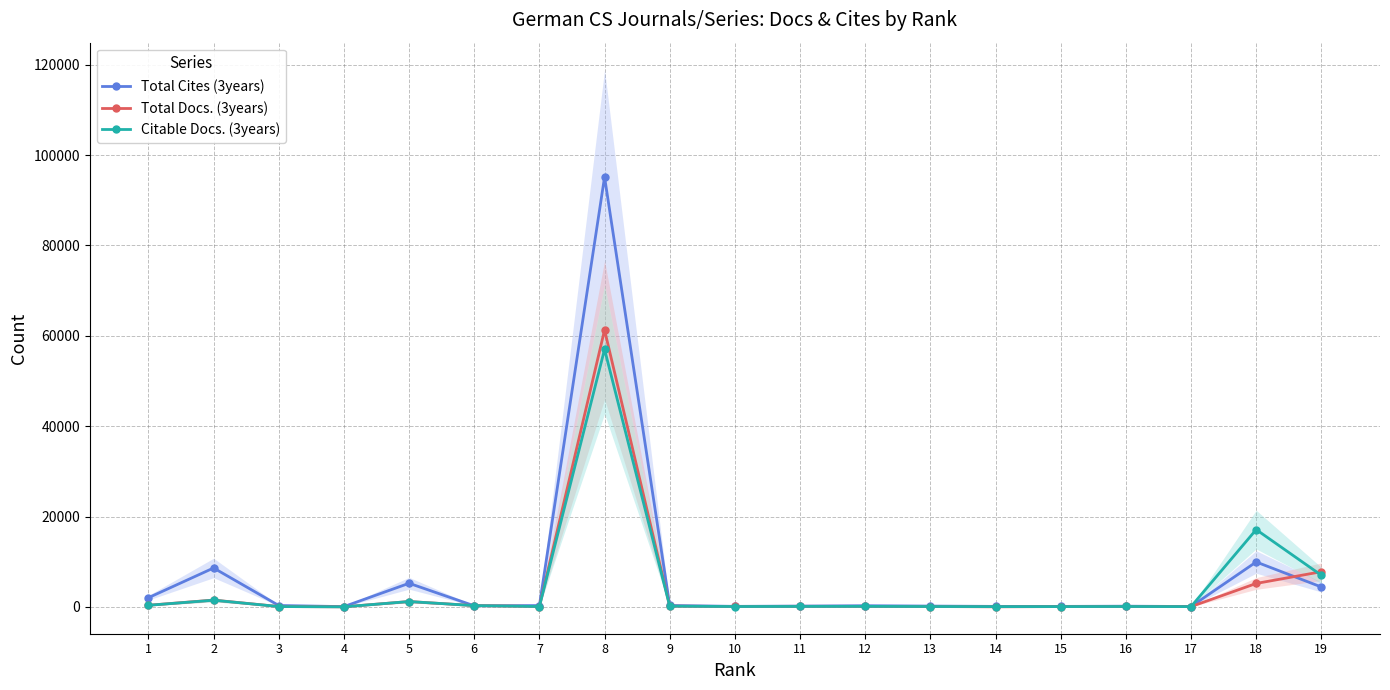

What are all the series names shown in the legend?

Total Cites (3years), Total Docs. (3years), Citable Docs. (3years)